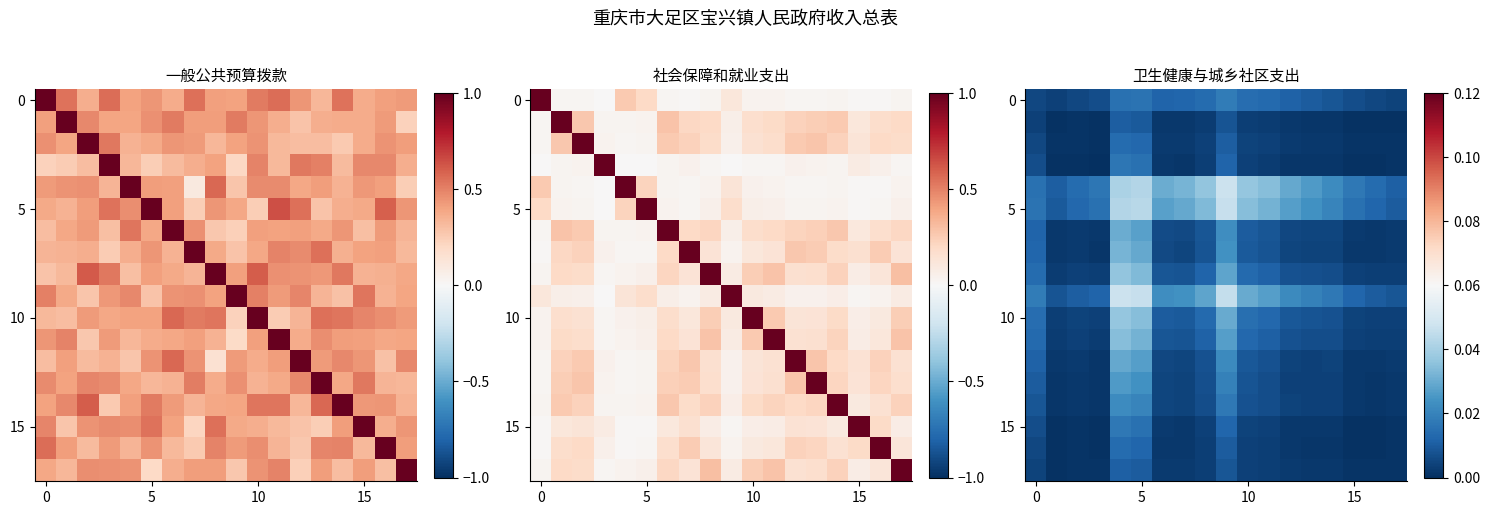

How many series are shown in this chart?

18